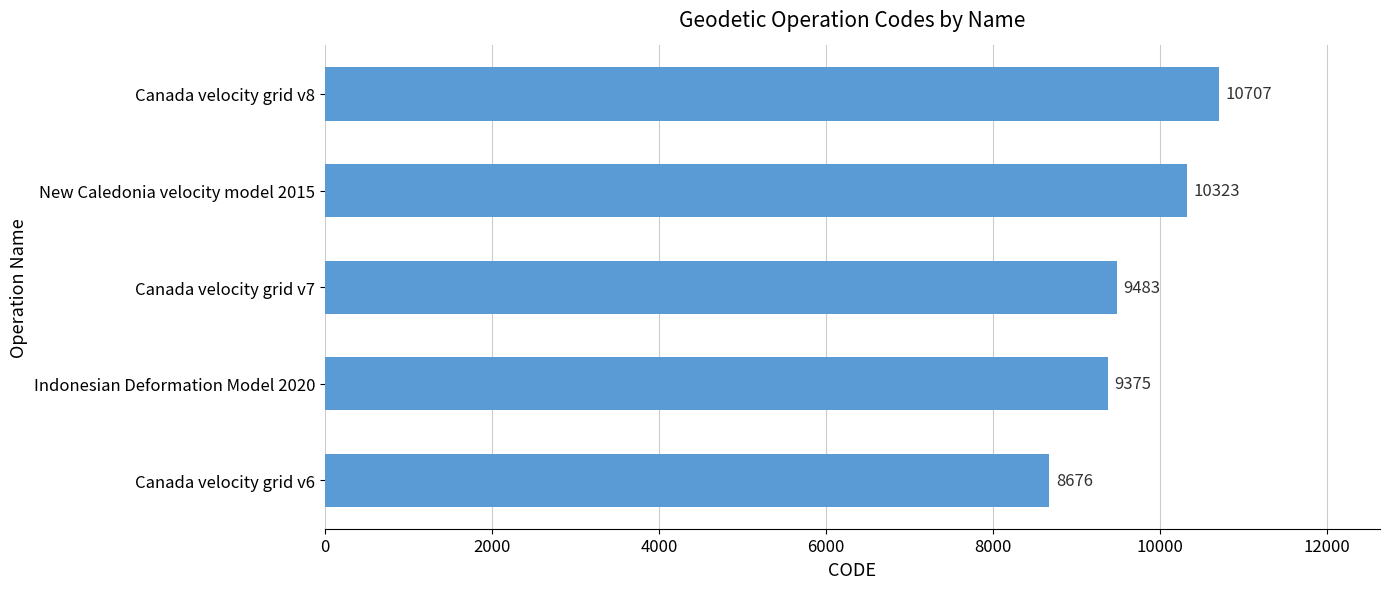

What is the approximate value at Indonesian Deformation Model 2020?

9375